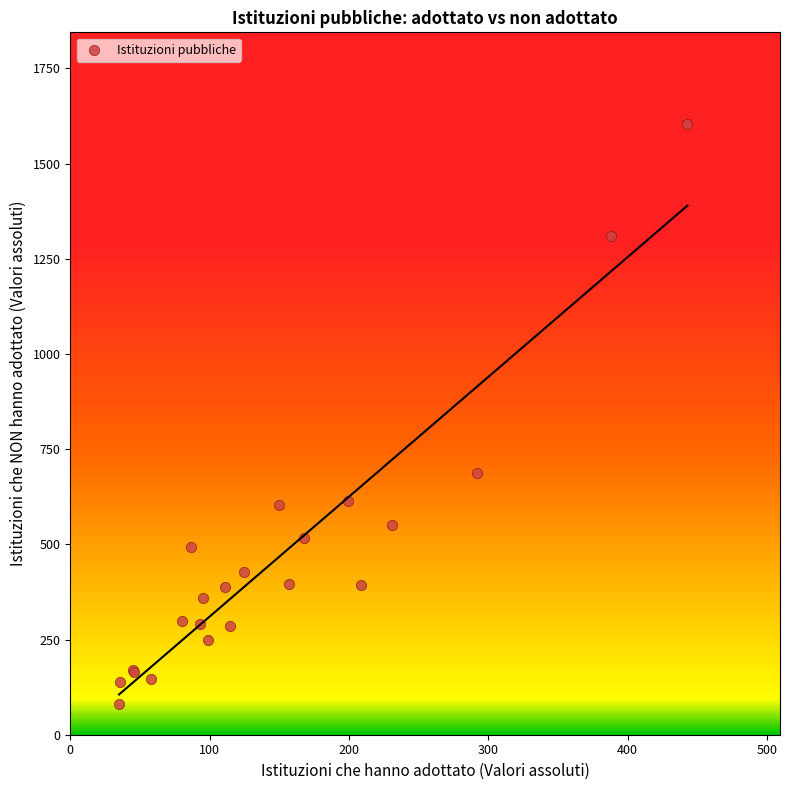

What Y value in the scatter plot is closest to 842?

687